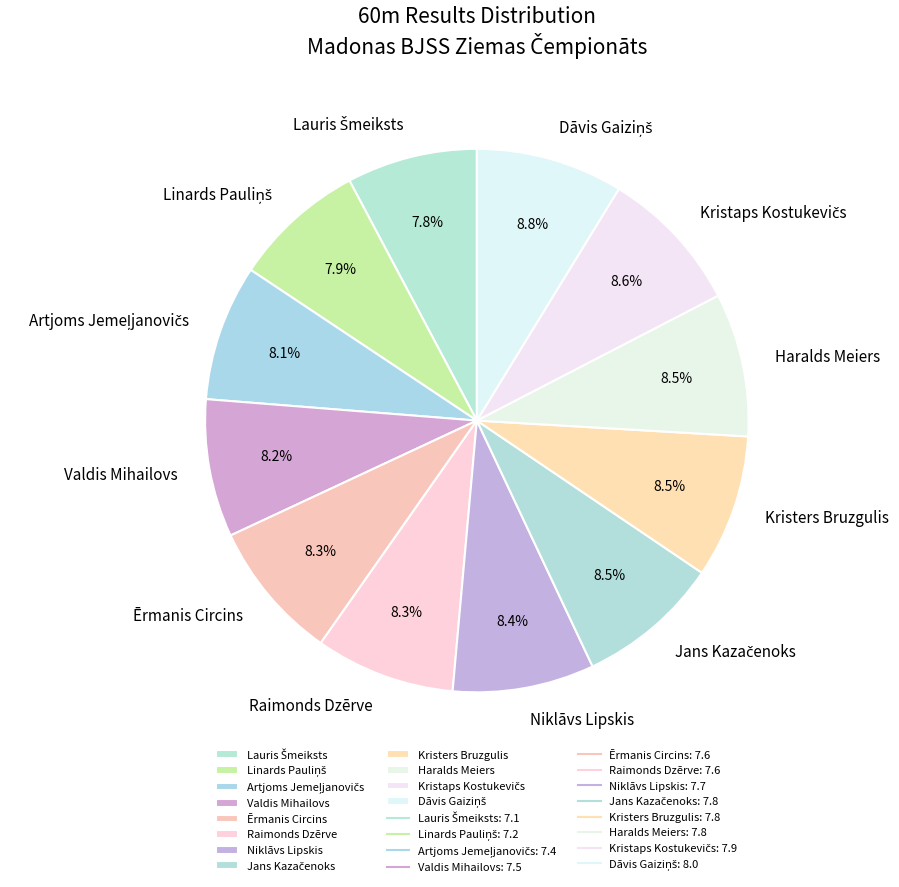

What portion of the pie excludes Valdis Mihailovs?

91.8%